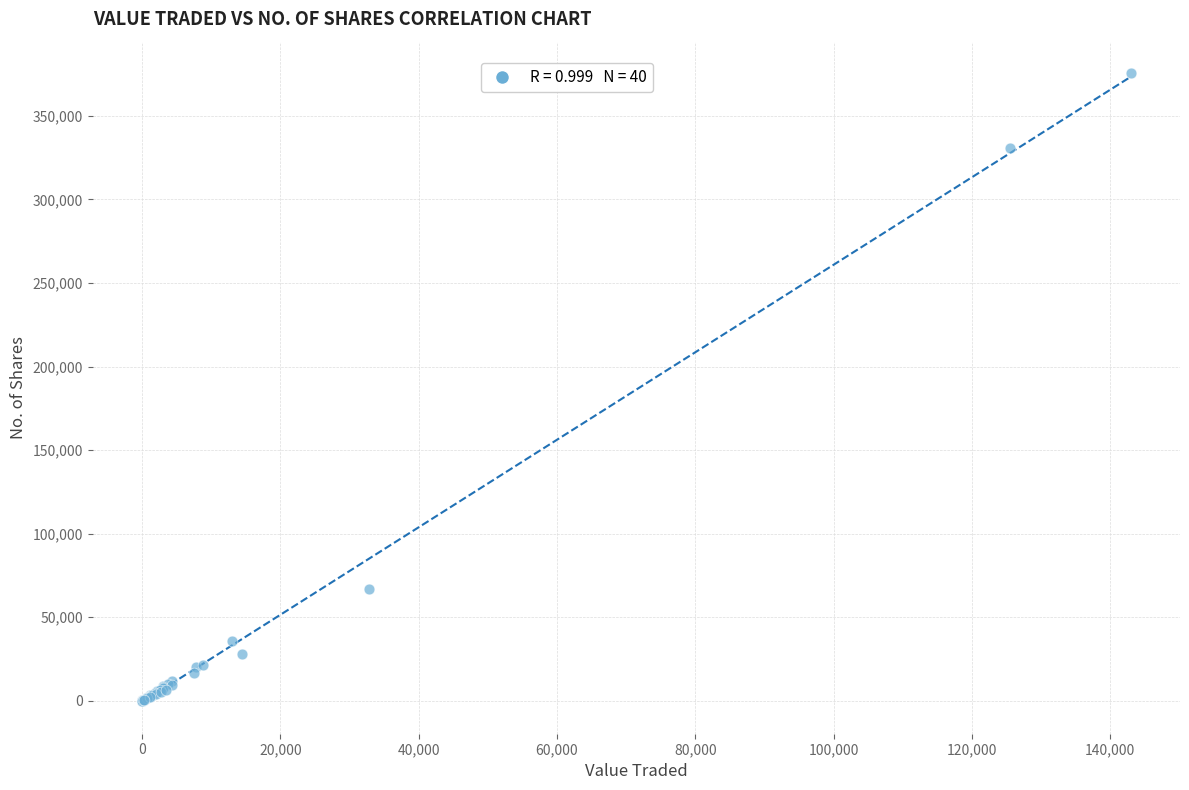

What Y value in the scatter plot is closest to 187817?

67000